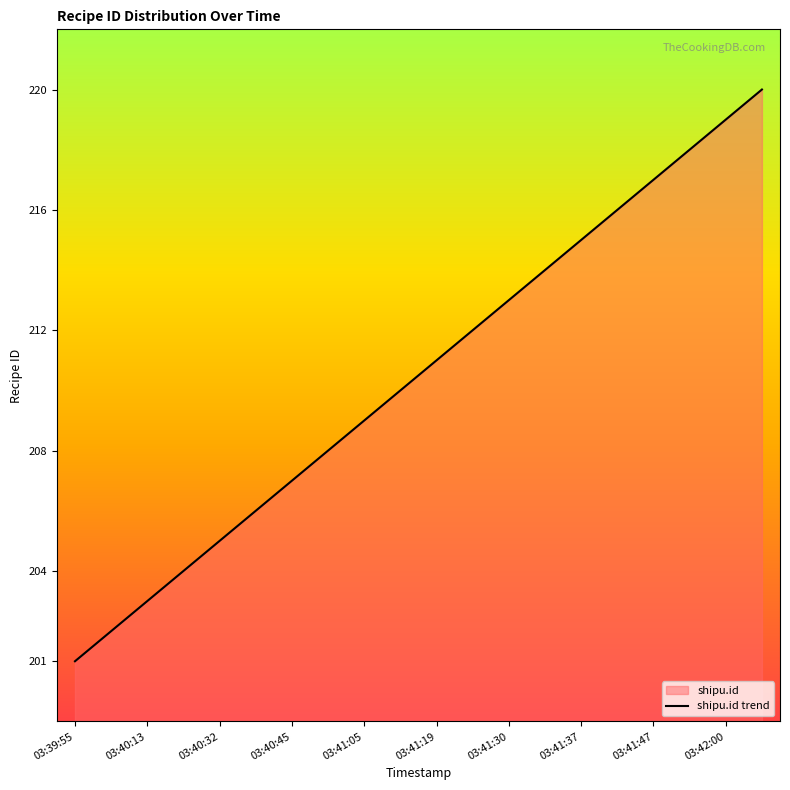

True or false: the data shows 307 at 2018-06-21 03:39:59.

False